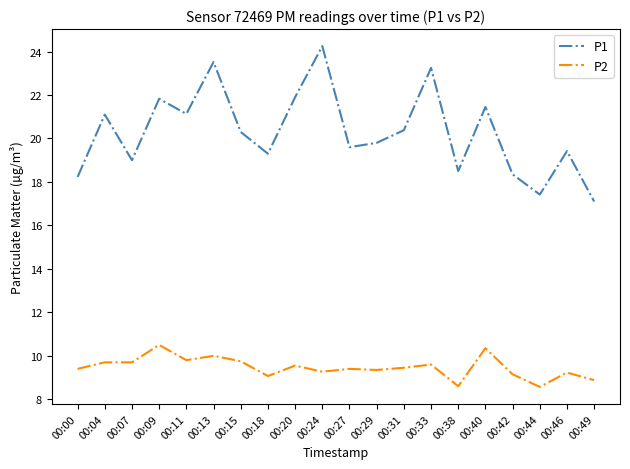

What is the lowest value of the P2 series?

8.6